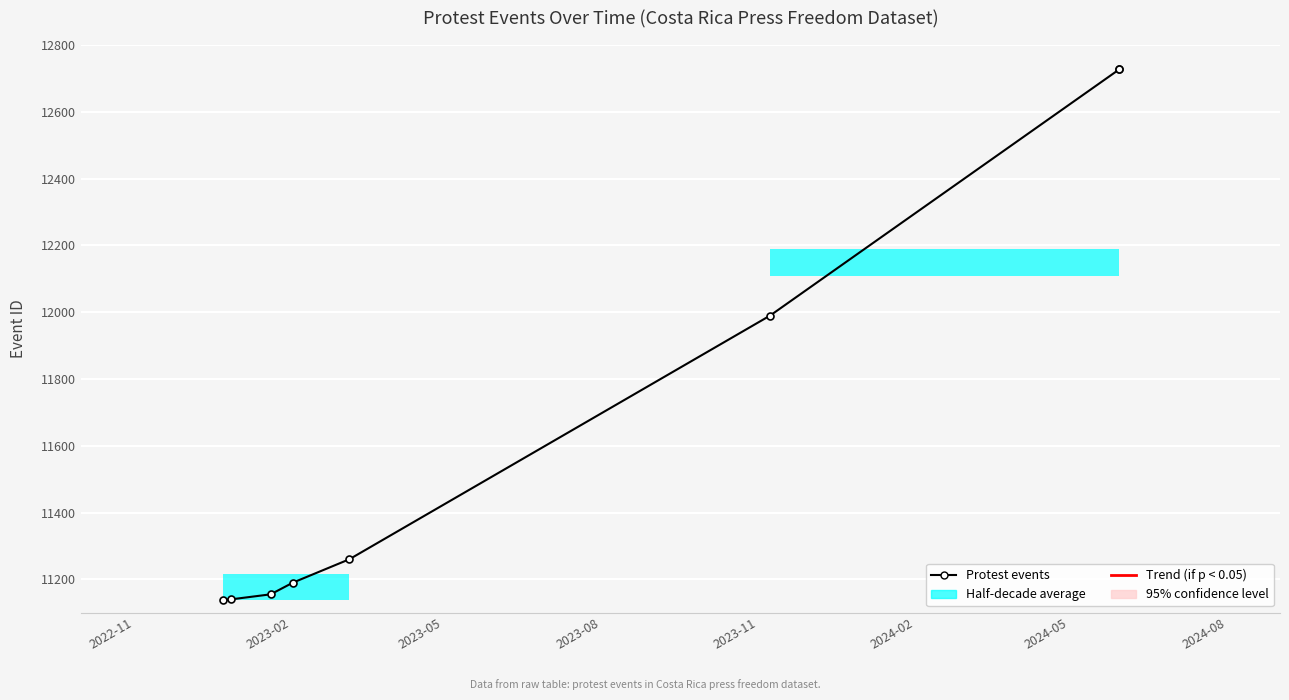

True or false: the data has more than 2 interior local peaks.

False